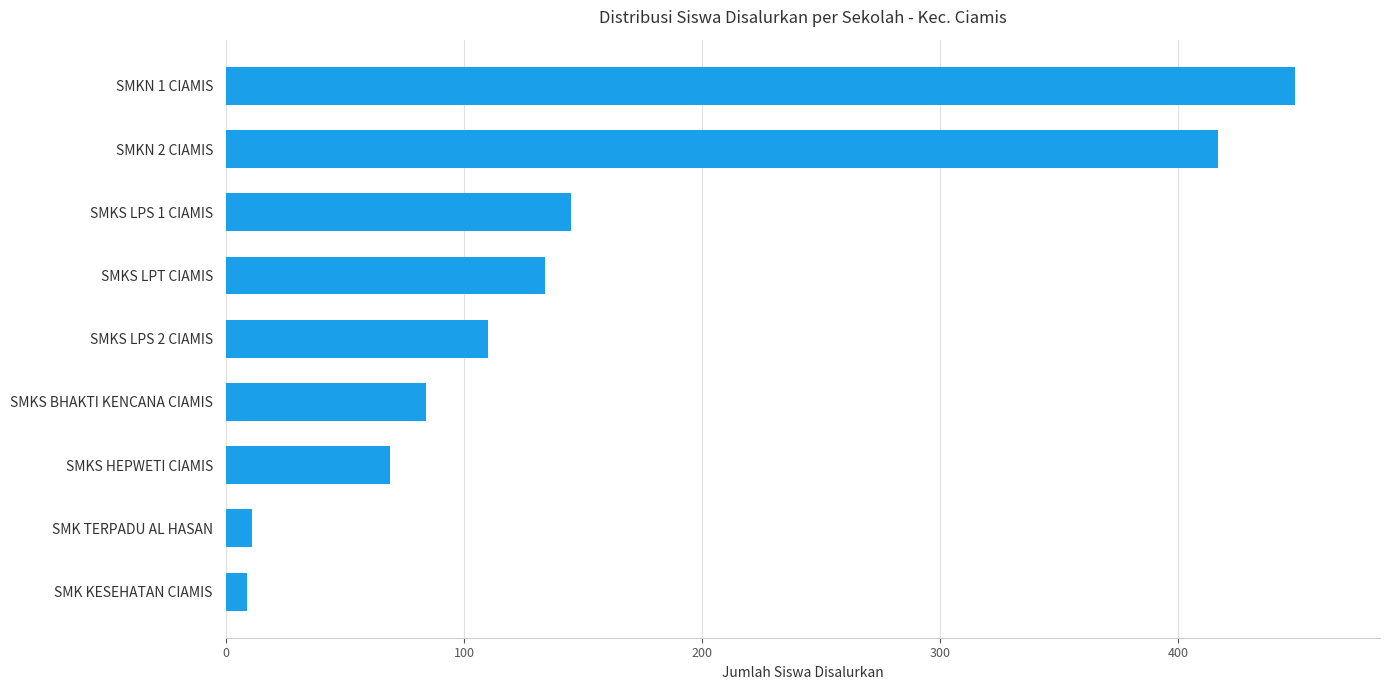

How many categories are shown in the chart?

9